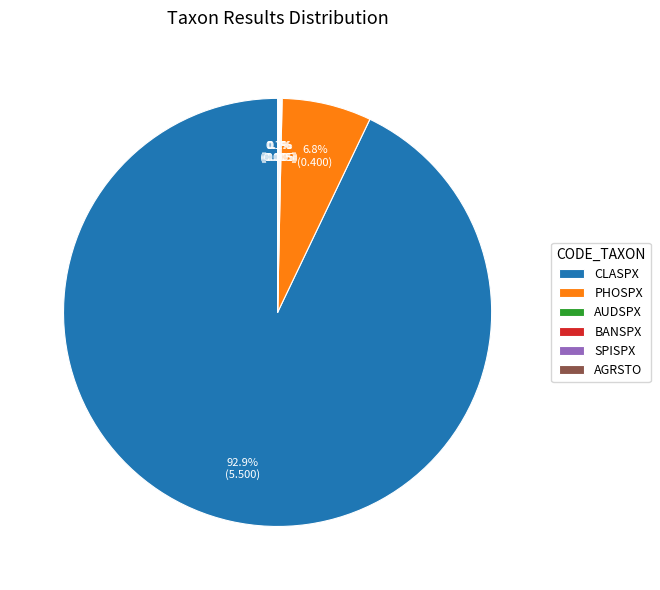

What percentage is NOT represented by PHOSPX?

93.2%